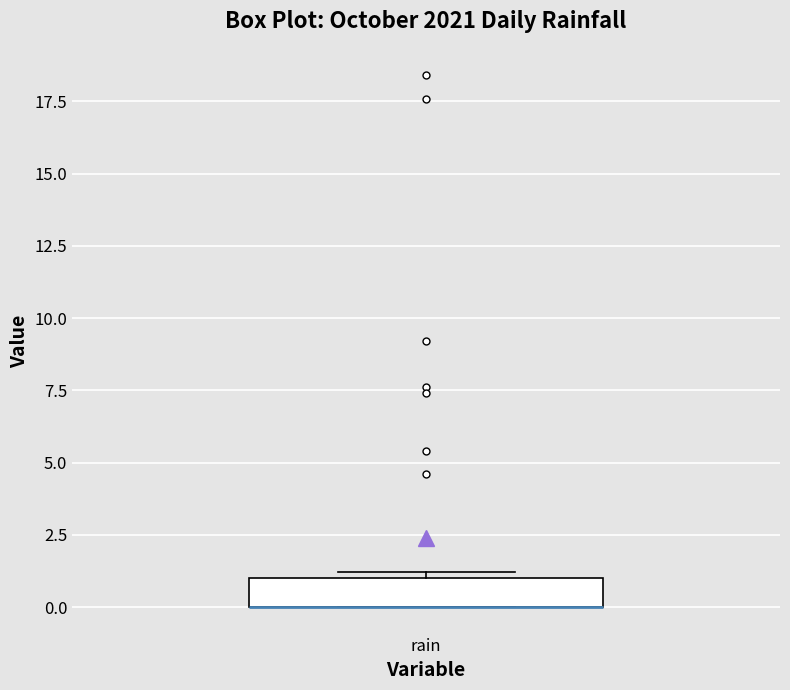

Transcribe this box plot: give where the median line is, the range the box spans, and where the two whiskers end, as read against the y-axis. The values are not printed on the chart, so give them approximately, as read against the axis.

median 0 (drawn on the box's lower edge), box 0 to 1, whiskers 0 to 1 (just above the box's upper edge)